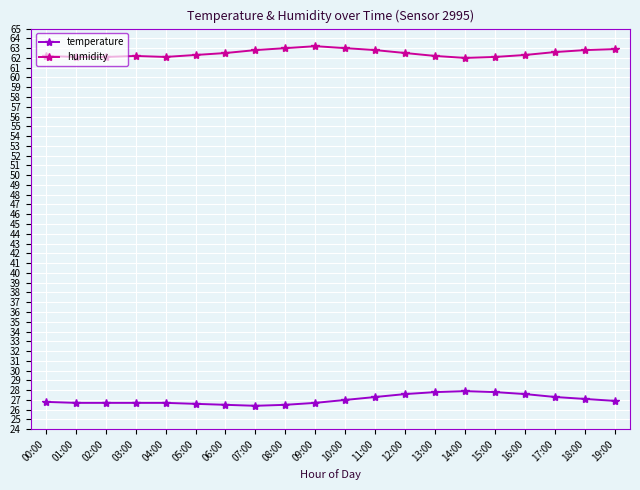

True or false: temperature and humidity intersect in this chart.

False